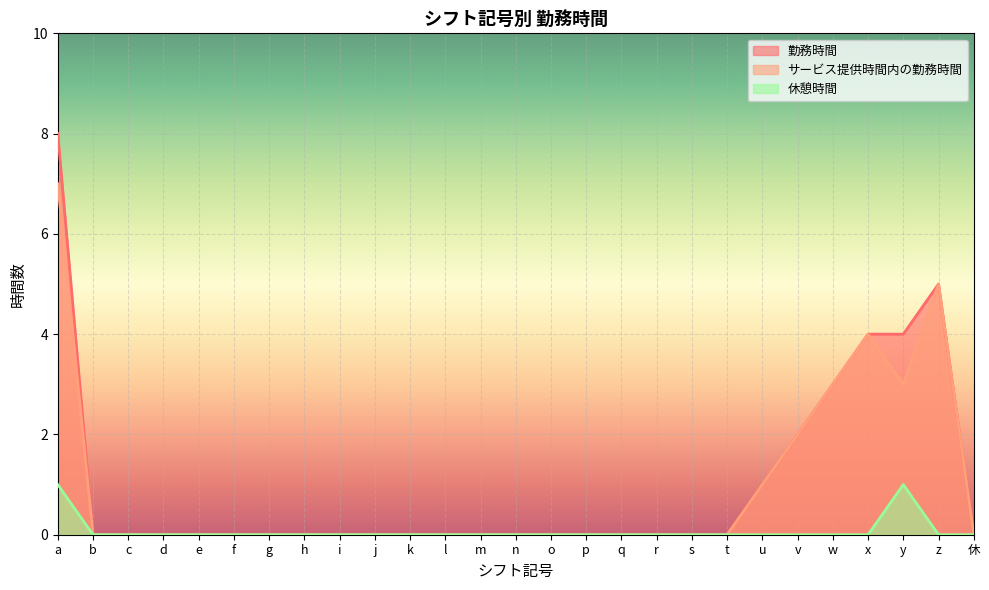

Rank the categories by 勤務時間 value from lowest to highest.

b, c, d, e, f, g, h, i, j, k, l, m, n, o, p, q, r, s, t, 休, u, v, w, x, y, z, a